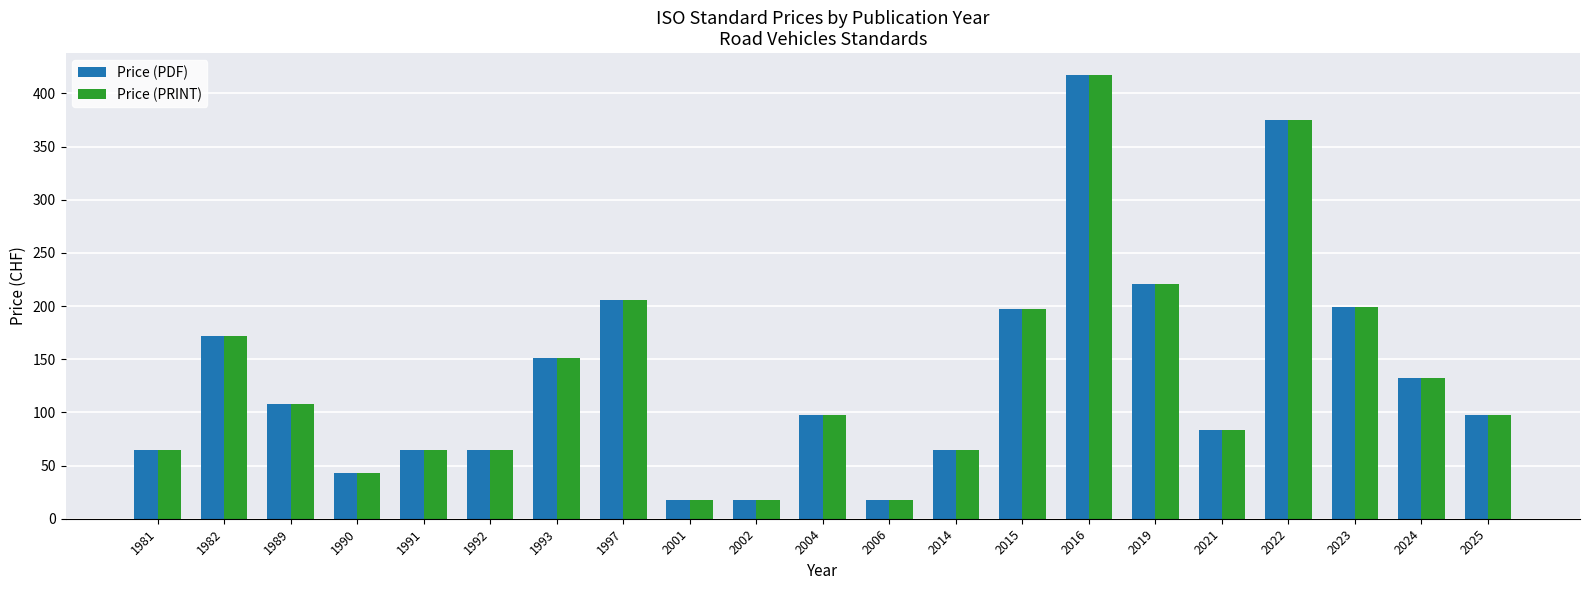

At which category is the sum across all series the highest?

2016